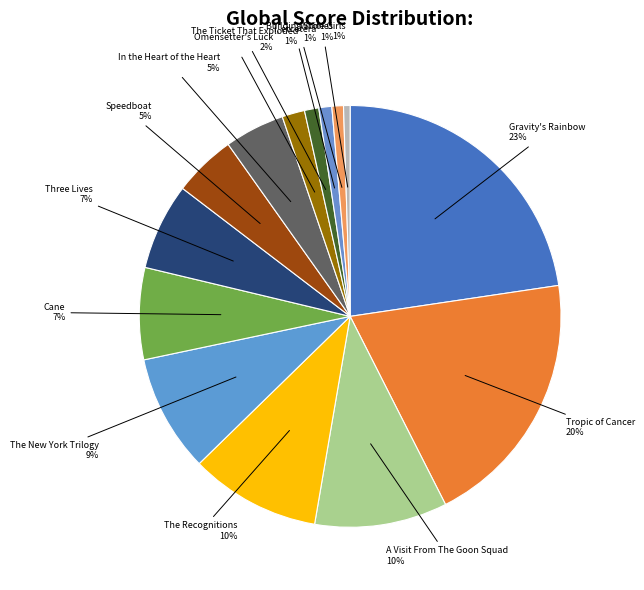

Which category has the biggest portion of the pie?

Gravity's Rainbow